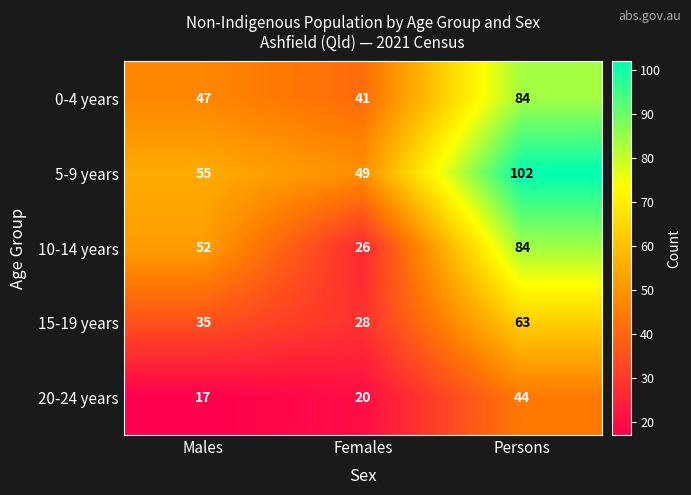

How many data points in 5-9 years are less than 55?

1